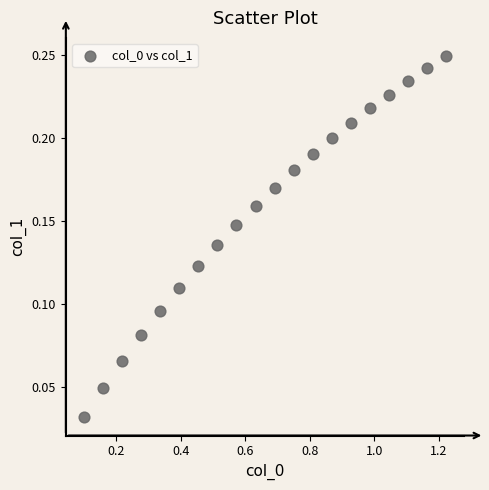

What is the range of X values (max minus min)?

1.1